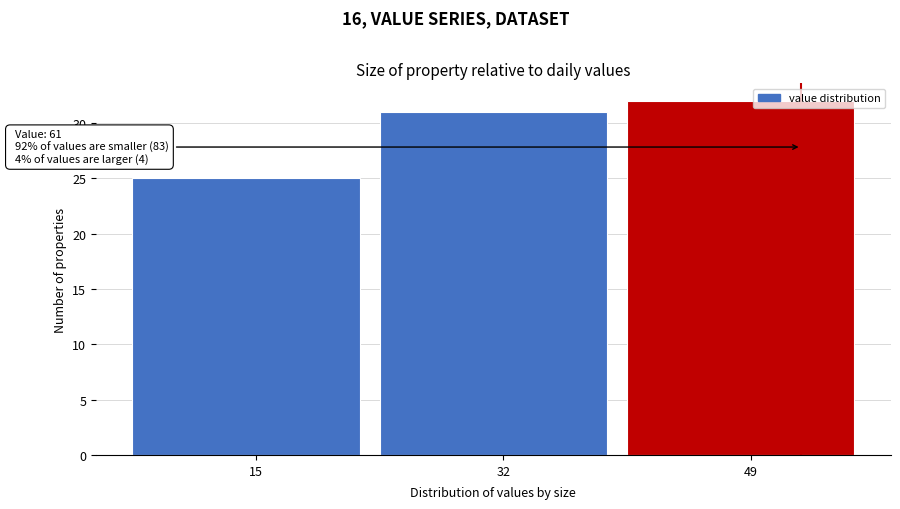

Reading left to right, transcribe all the data shown in this chart.

25	31	32